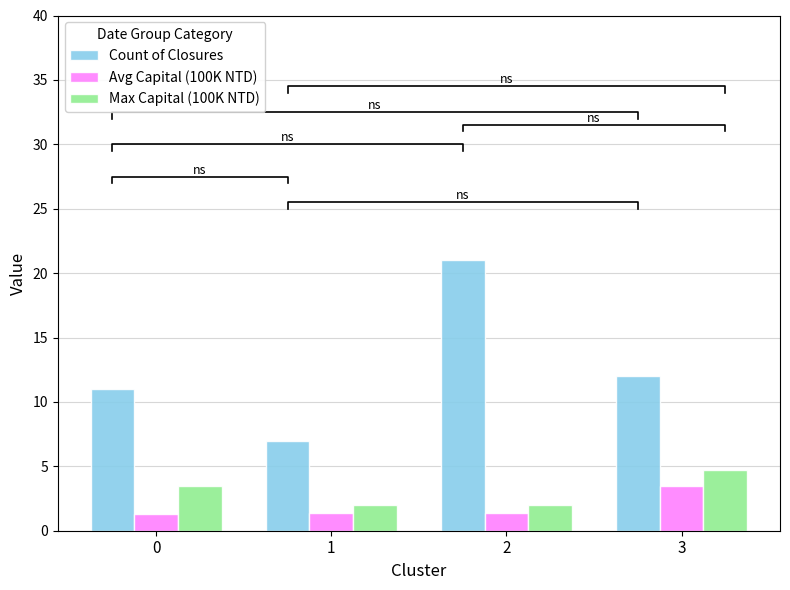

True or false: Avg Capital (100K NTD) has a value of 1.4 at 1.

True